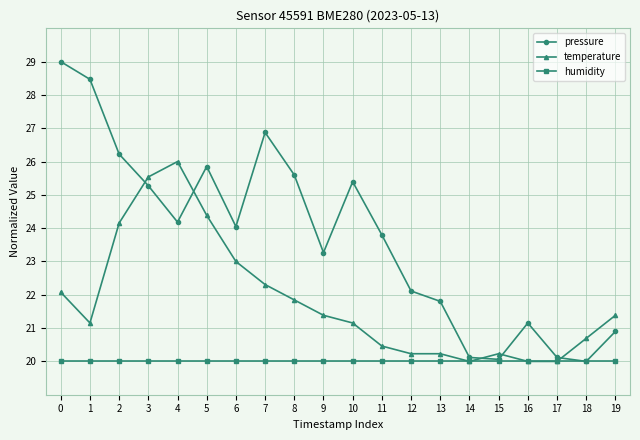

Rank the series at 13 from lowest to highest value.

humidity, temperature, pressure